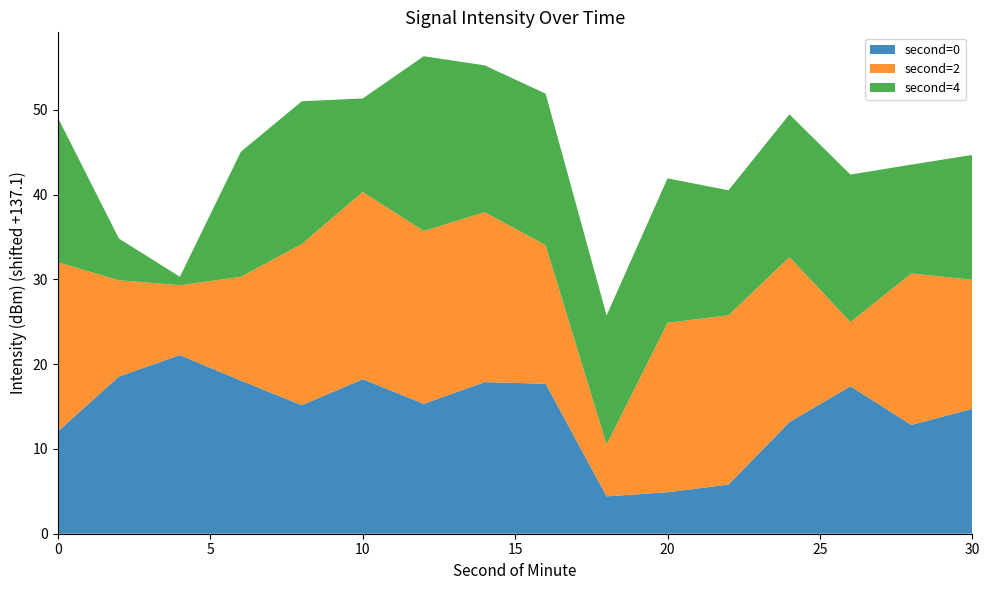

Reading left to right, extract all data points from this chart.

second=0: 0=-125.0	2=-118.5	4=-116.0	6=-119.0	8=-121.9	10=-118.9	12=-121.8	14=-119.2	16=-119.4	18=-132.7	20=-132.2	22=-131.3	24=-123.9	26=-119.7	28=-124.3	30=-122.4
second=2: 0=-117.2	2=-125.7	4=-128.9	6=-124.9	8=-118.1	10=-115.0	12=-116.7	14=-117.1	16=-120.8	18=-131.0	20=-117.1	22=-117.1	24=-117.6	26=-129.5	28=-119.2	30=-121.9
second=4: 0=-120.1	2=-132.2	4=-136.1	6=-122.3	8=-120.3	10=-126.1	12=-116.5	14=-119.8	16=-119.2	18=-121.9	20=-120.1	22=-122.3	24=-120.3	26=-119.7	28=-124.3	30=-122.4